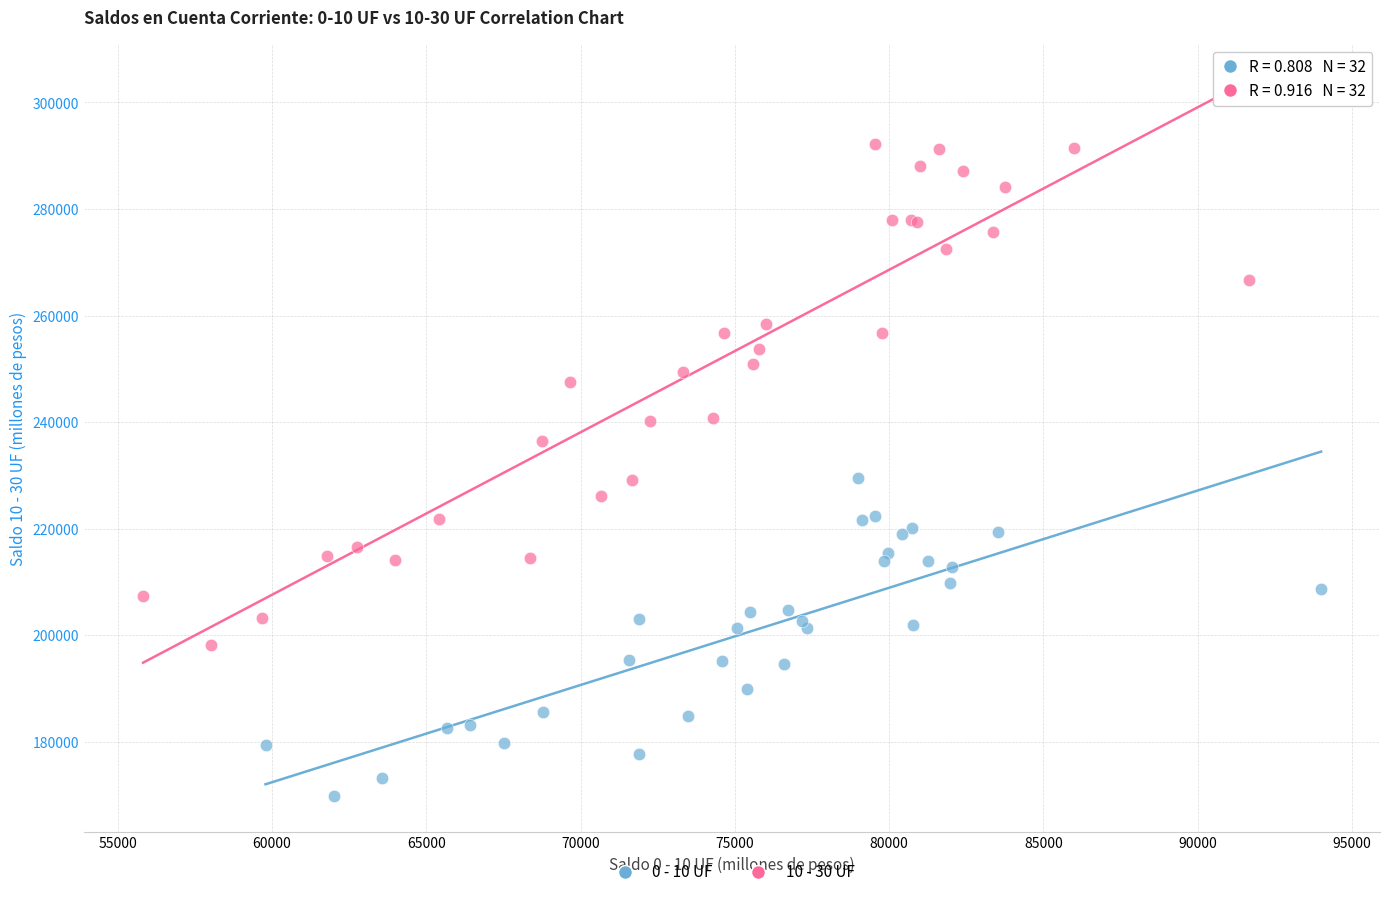

Which series reaches the minimum Y coordinate?

0 - 10 UF